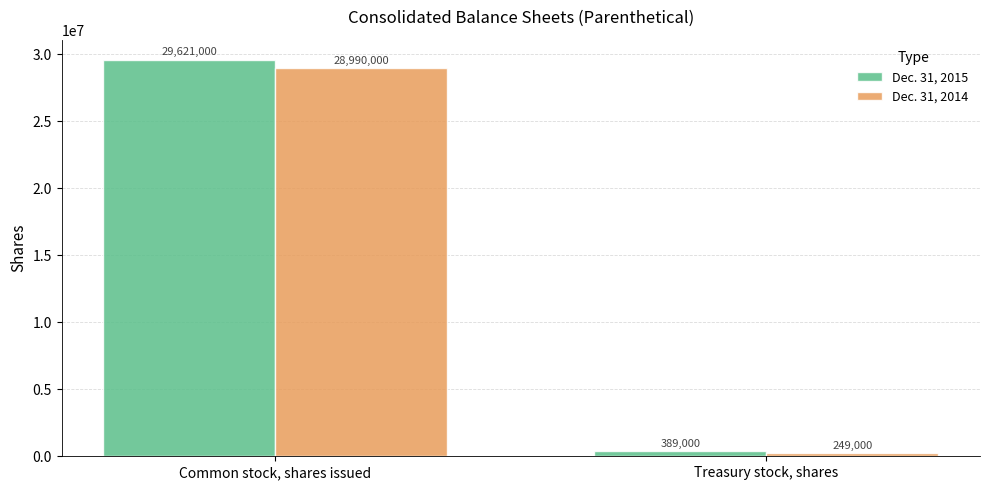

At which label does Dec. 31, 2014 reach its peak?

Common stock, shares issued